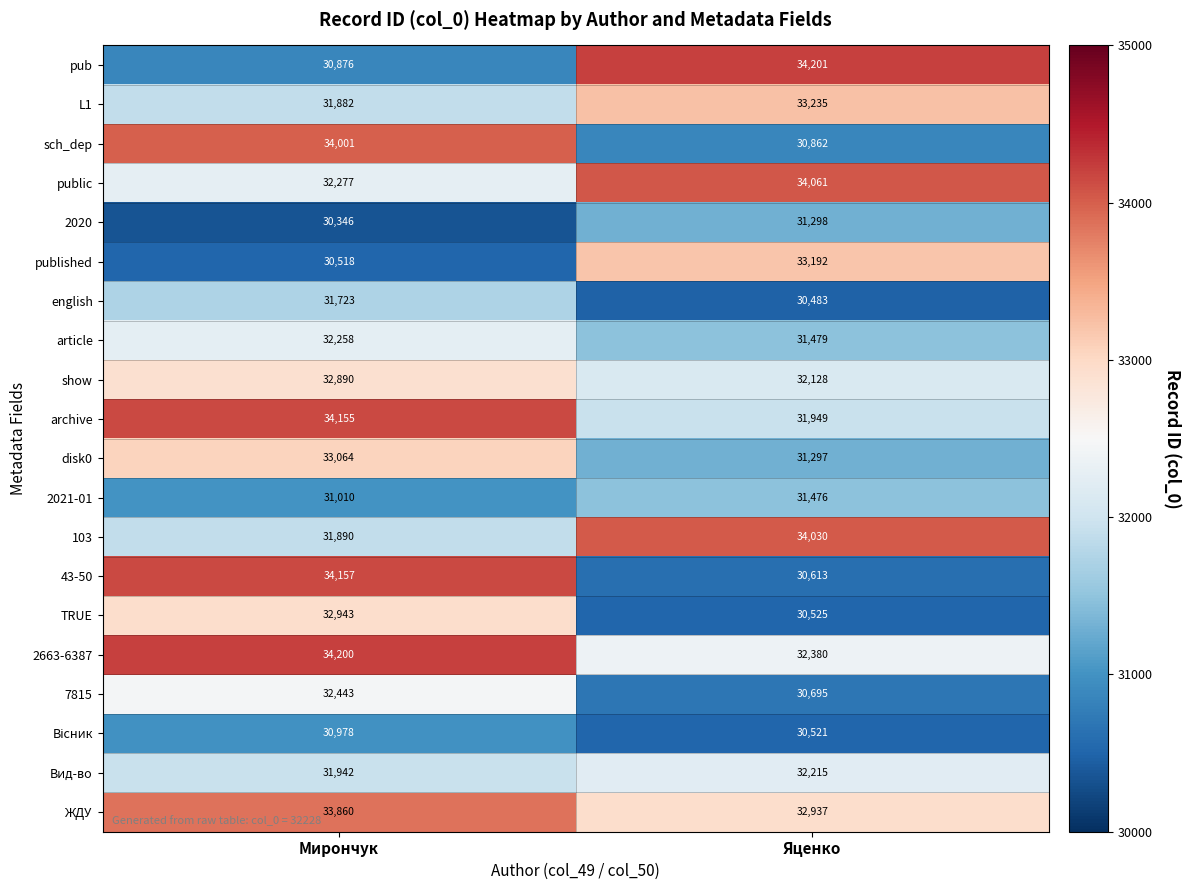

What is the difference between the 7815 values at Яценко and Мирончук?

1748